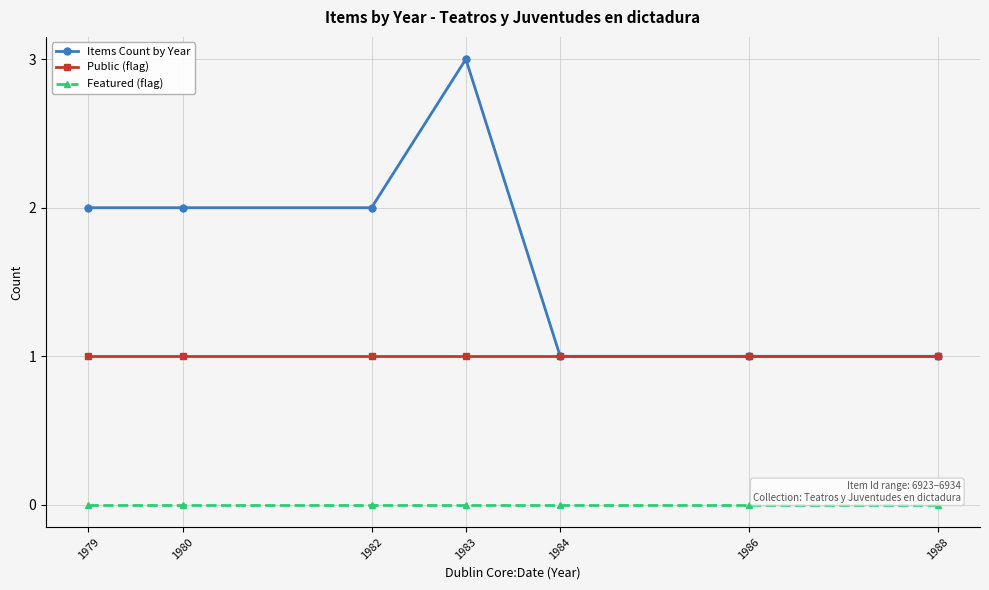

True or false: Featured (flag) and Public (flag) cross at least once.

False